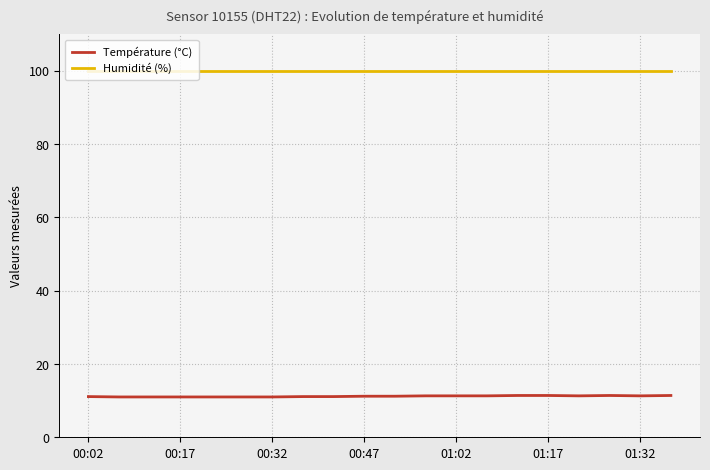

What is the sum of all Température (°C) values?

223.8